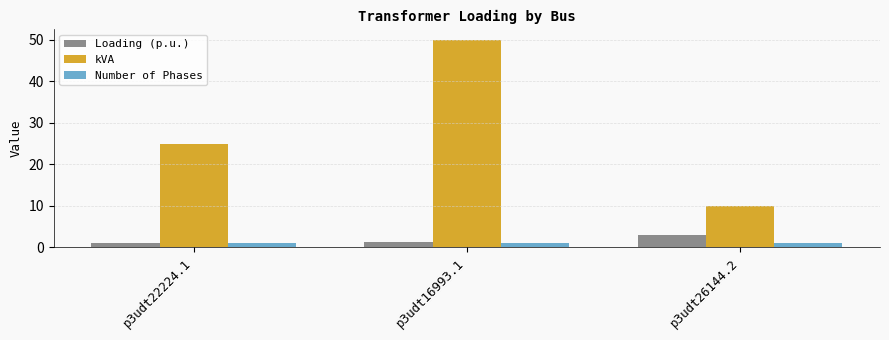

True or false: Loading (p.u.) has a value of 2.9 at p3udt26144.2.

True